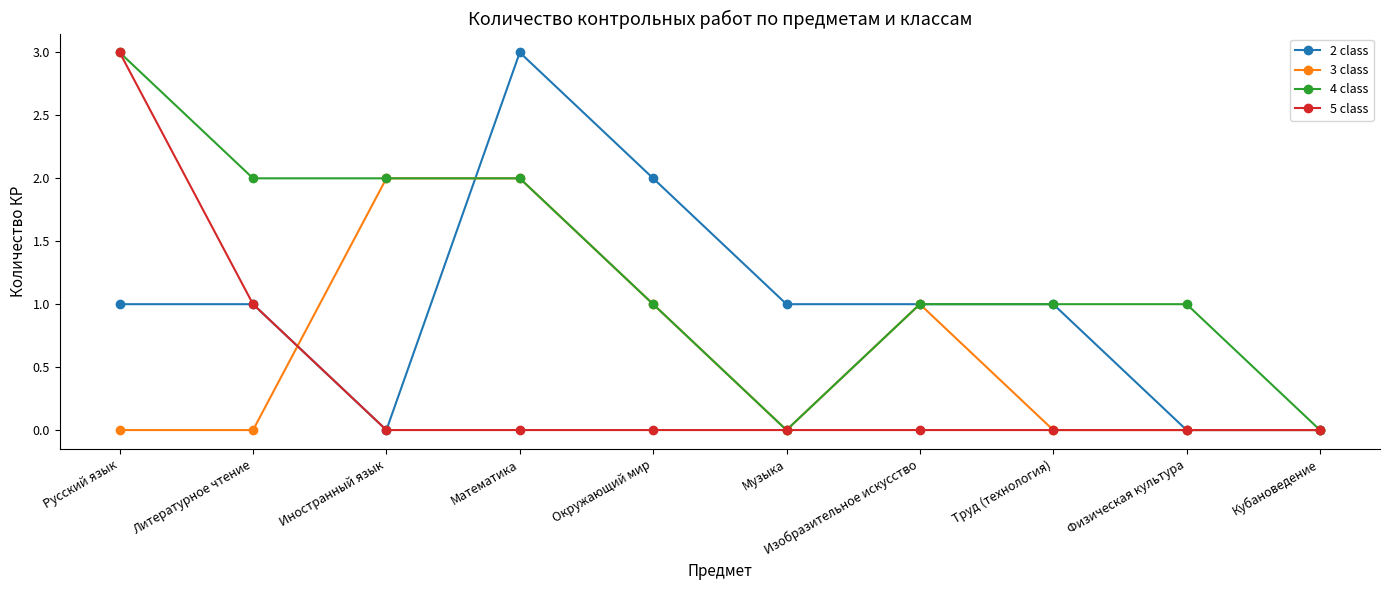

Count the number of categories in the chart.

10